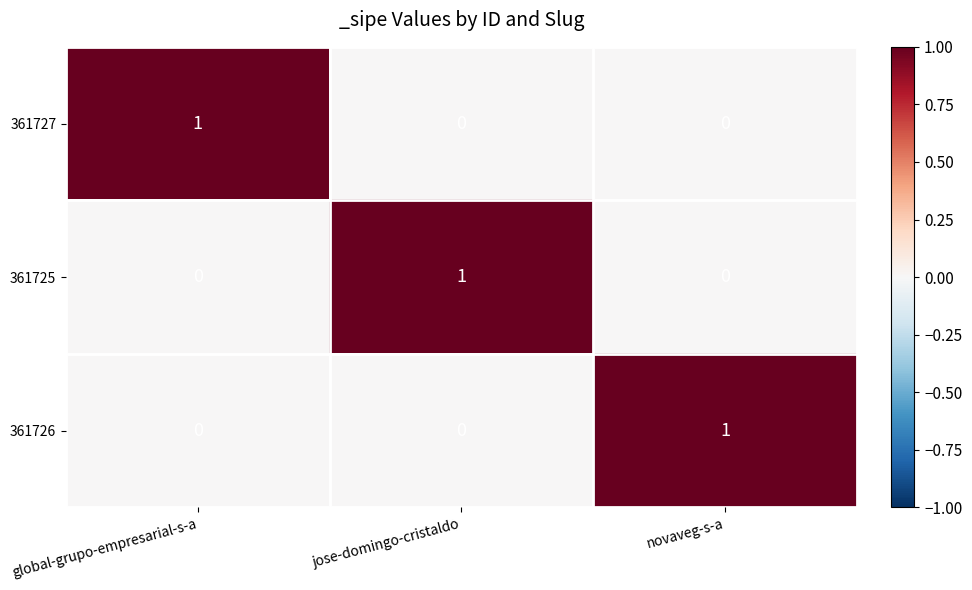

How many 361727 values are between 0 and 1?

3